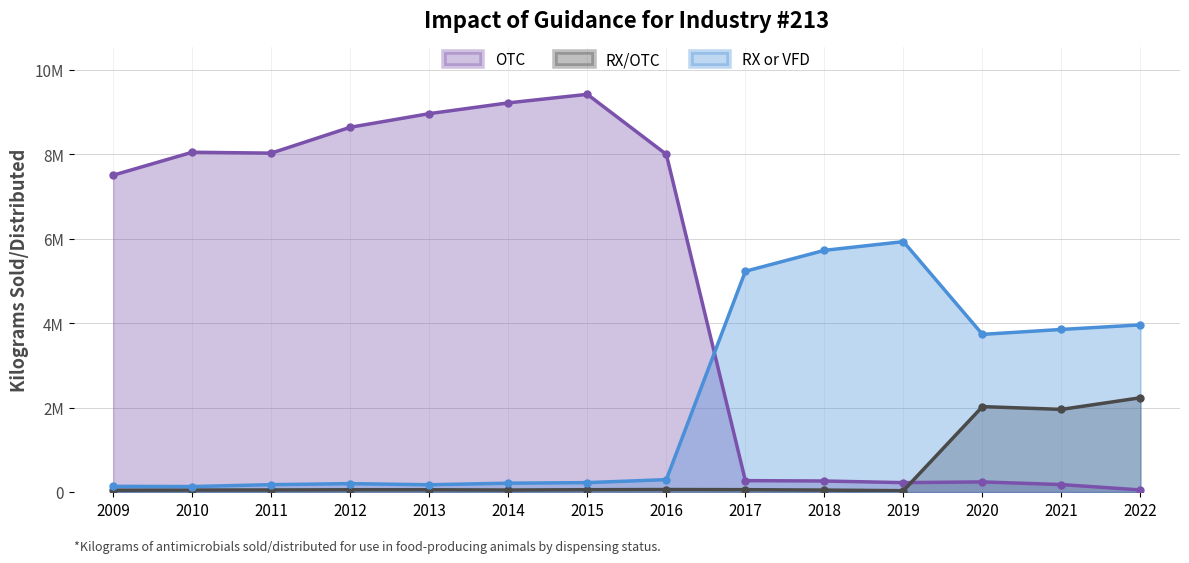

Reading left to right, what are all the values shown in this chart?

OTC: 7506644	8050340	8029437	8642153	8964750	9219892	9422402	8000326	271280	262678	223753	240986	178145	50494
RX/OTC: 44117	47901	50205	54968	54942	48489	56363	60705	57269	47245	32961	2024805	1958851	2234459
RX or VFD: 135803	131068	176055	200298	173600	210958	224179	295309	5230663	5726218	5932545	3736265	3852725	3960767